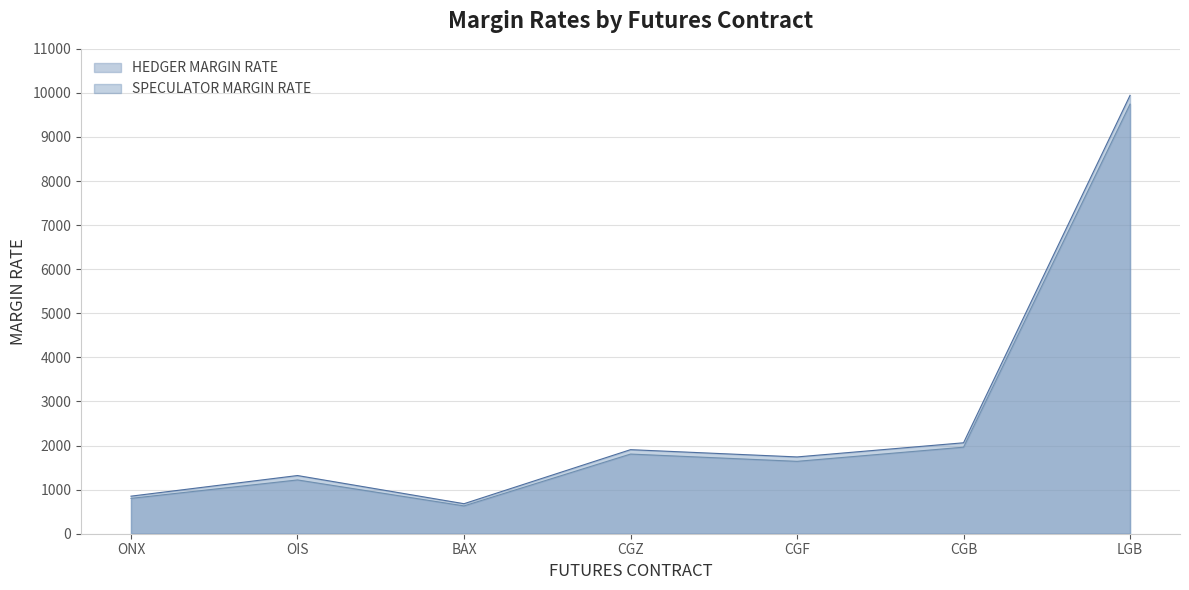

The HEDGER MARGIN RATE series shows 1963 at CGB. True or false?

True